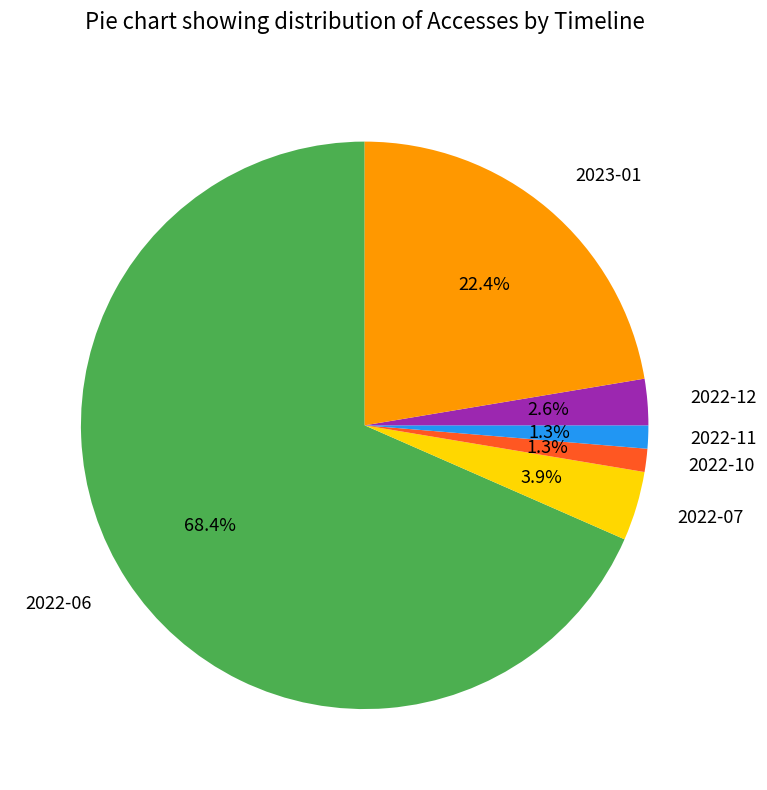

To the nearest percent, what percentage of the pie is 2023-01?

22%